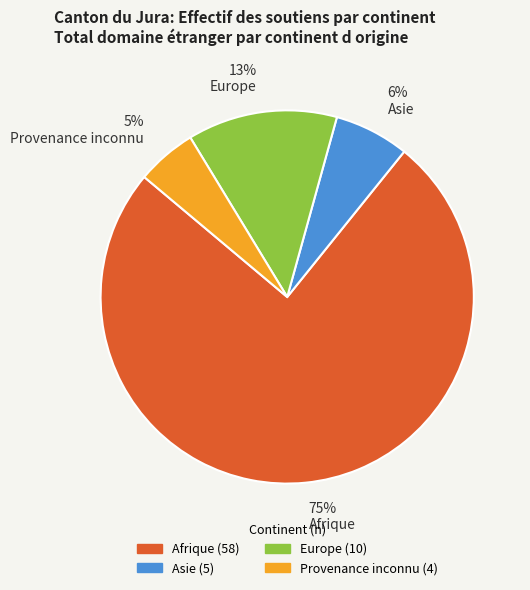

What percentage is the Europe slice, to the nearest percent?

13%